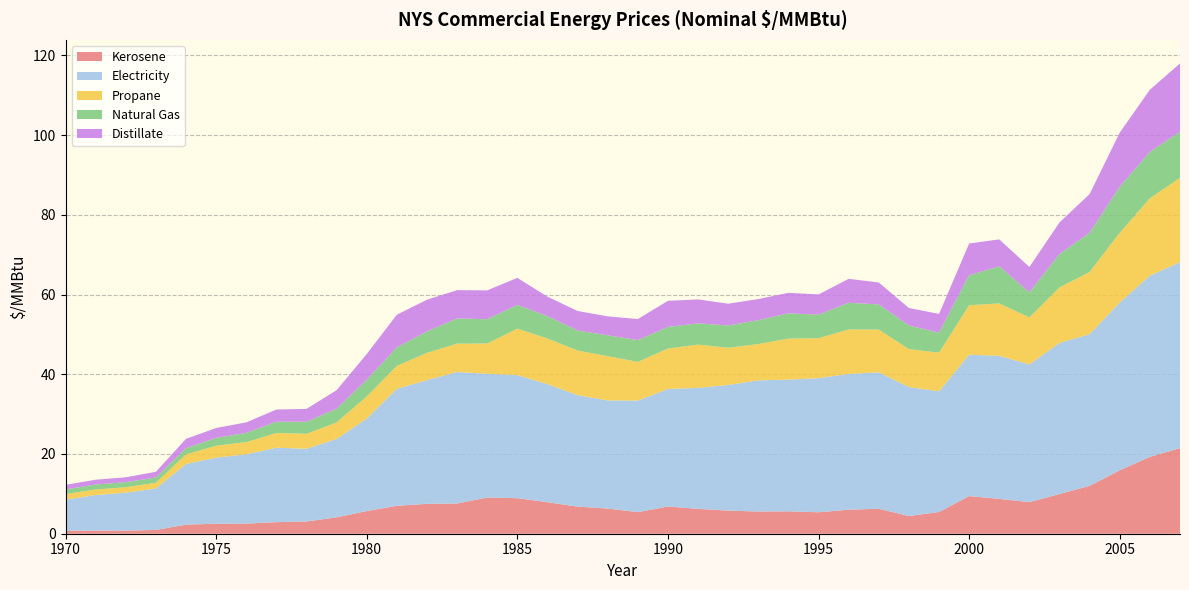

Reading right to left, list all the values displayed in this chart.

Kerosene: 21.5	19.3	15.9	12.0	10.0	7.9	8.7	9.4	5.5	4.4	6.3	6.0	5.4	5.6	5.6	5.8	6.2	6.8	5.4	6.3	6.8	7.9	8.9	9.1	7.6	7.5	7.0	5.7	4.1	3.1	2.9	2.5	2.5	2.3	0.9	0.8	0.8	0.7
Electricity: 46.6	45.5	42.1	38.0	37.9	34.5	35.9	35.5	30.3	32.4	34.2	34.0	33.6	33.0	32.9	31.5	30.4	29.5	28.0	27.1	28.0	29.6	30.9	31.0	33.0	31.0	29.4	23.2	19.7	18.2	18.7	17.4	16.6	15.2	10.4	9.5	8.9	7.8
Propane: 21.1	19.4	17.5	15.6	13.9	11.8	13.2	12.4	9.7	9.5	10.7	11.2	10.0	10.3	9.1	9.3	10.8	10.1	9.7	11.1	11.2	11.4	11.7	7.6	7.1	6.8	5.7	5.5	4.1	3.8	3.7	3.0	3.0	2.4	1.4	1.4	1.4	1.4
Natural Gas: 11.5	11.7	11.5	9.8	8.4	6.3	9.3	7.5	5.0	5.9	6.3	6.7	5.9	6.3	6.0	5.6	5.3	5.4	5.5	5.2	5.0	5.6	6.0	6.1	6.3	5.4	4.7	4.2	3.5	3.0	2.8	2.3	2.0	1.6	1.3	1.3	1.2	1.2
Distillate: 17.2	15.6	13.6	9.7	7.9	6.4	6.8	8.0	4.7	4.4	5.5	6.0	5.1	5.2	5.3	5.5	6.0	6.5	5.3	4.8	4.9	4.9	6.8	7.2	7.1	8.0	8.2	6.5	4.7	3.2	3.1	2.6	2.5	2.3	1.4	1.2	1.2	1.1